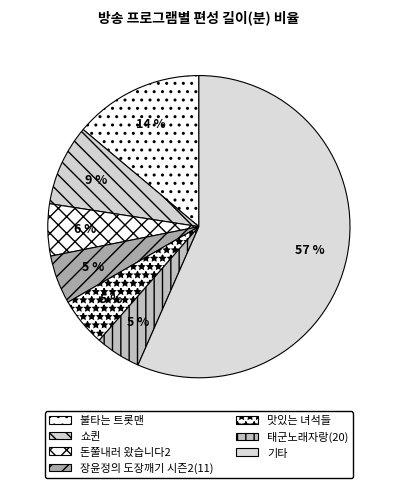

The 쇼퀸 slice represents 9% of the pie. True or false?

True